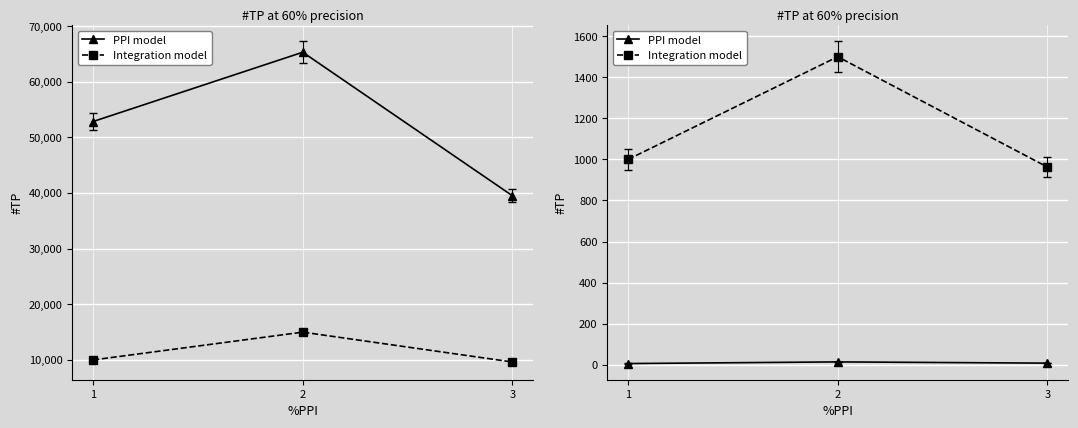

List the series in order of their peak value, highest first.

Costo Total, Costo Unitario, Integration model, PPI model